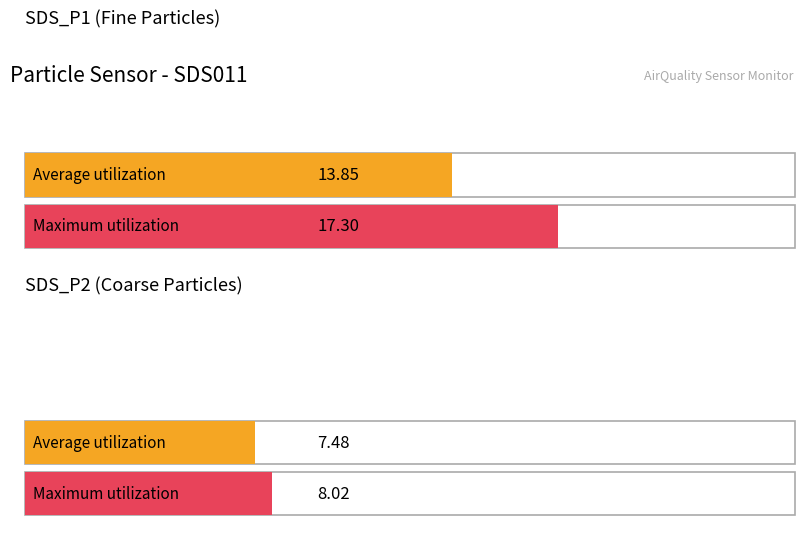

Rank the series by their maximum value, from highest to lowest.

Maximum utilization, Average utilization